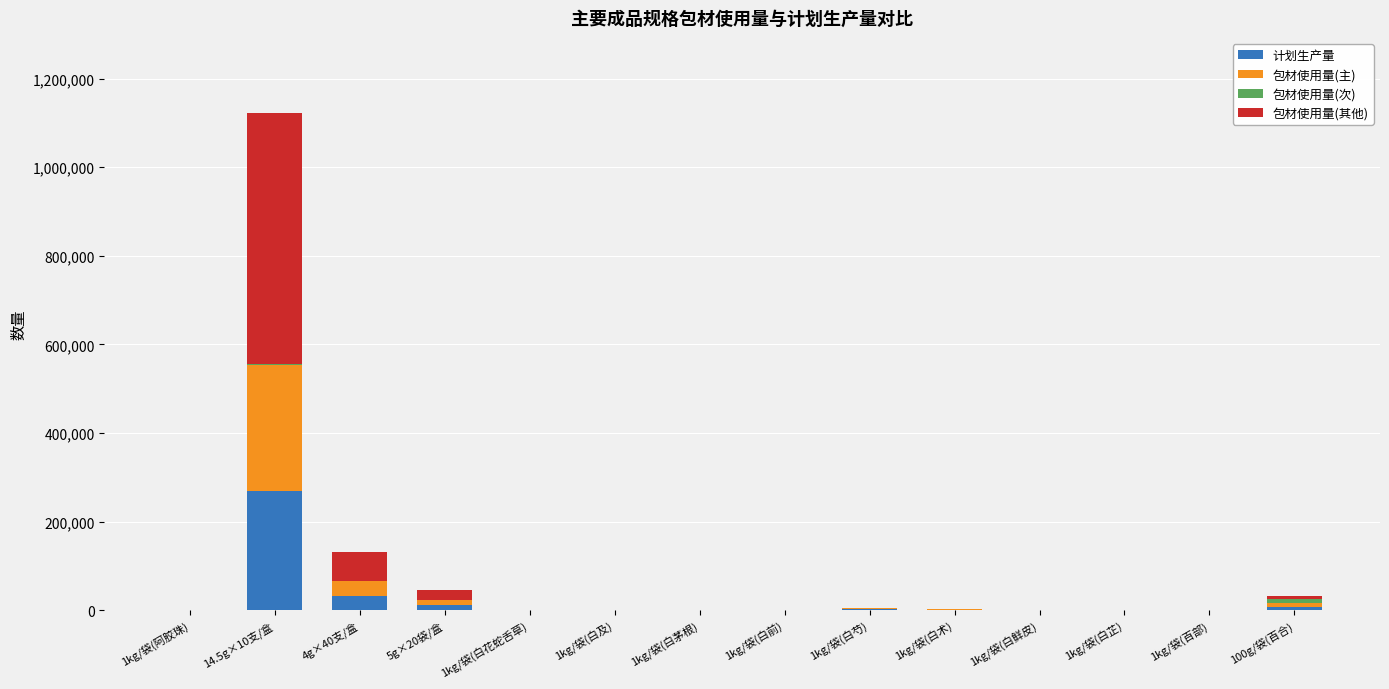

What is the highest value of the 计划生产量 series?

270000.0